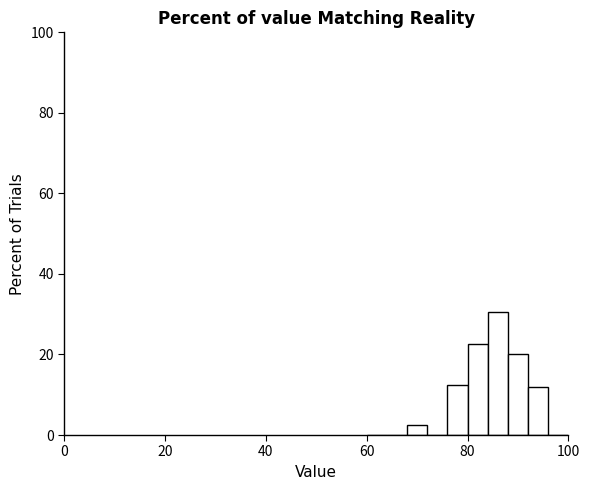

Around what value on the x-axis is the tallest bar? Give the approximate position of its centre, as read against the axis.

86